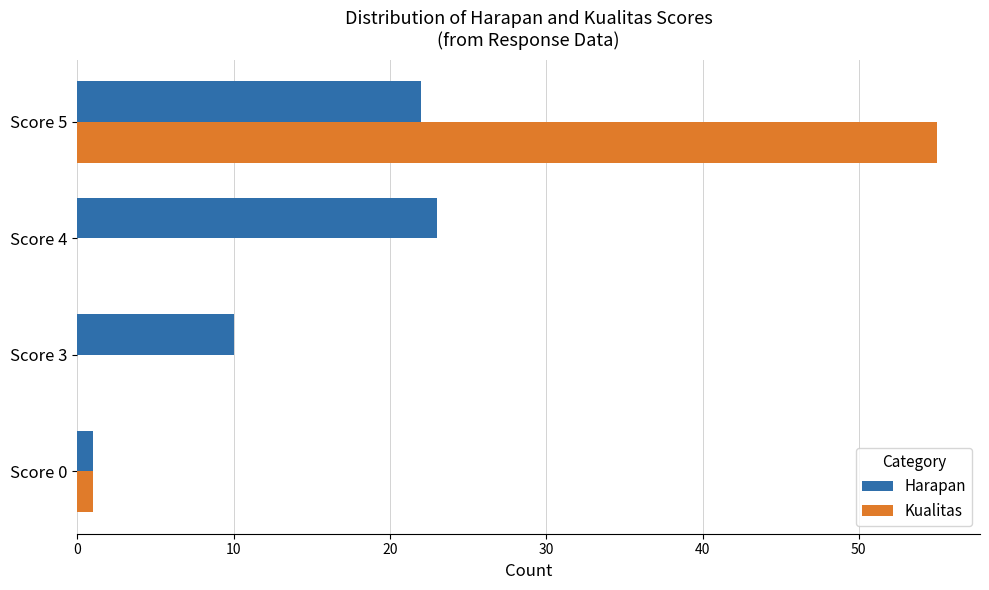

What is the maximum value shown in the chart?

55